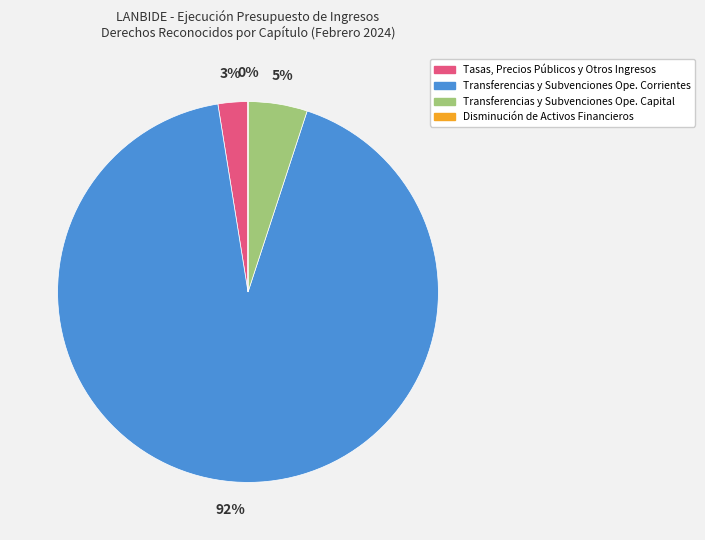

To the nearest percent, what is the average slice percentage?

25%